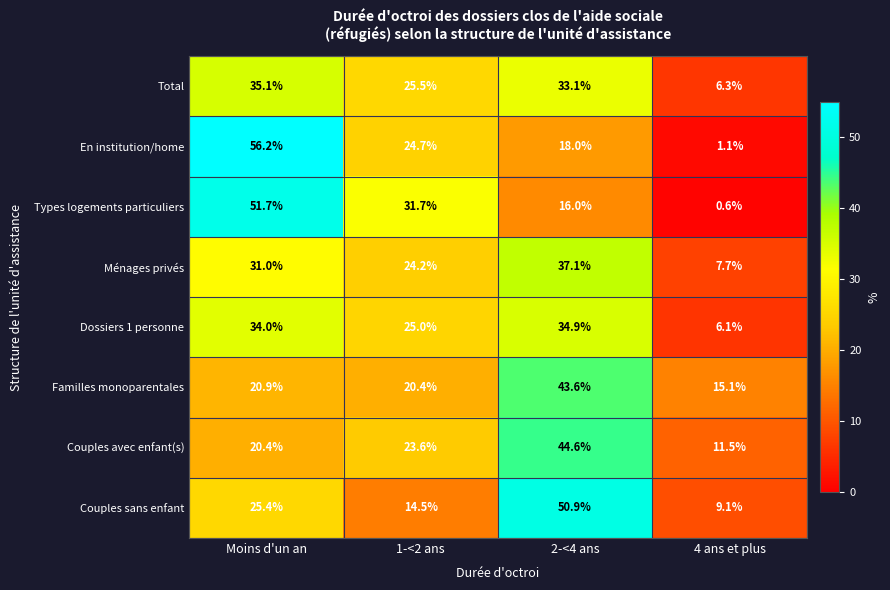

The Ménages privés series shows 10.4 at Moins d'un an. True or false?

False